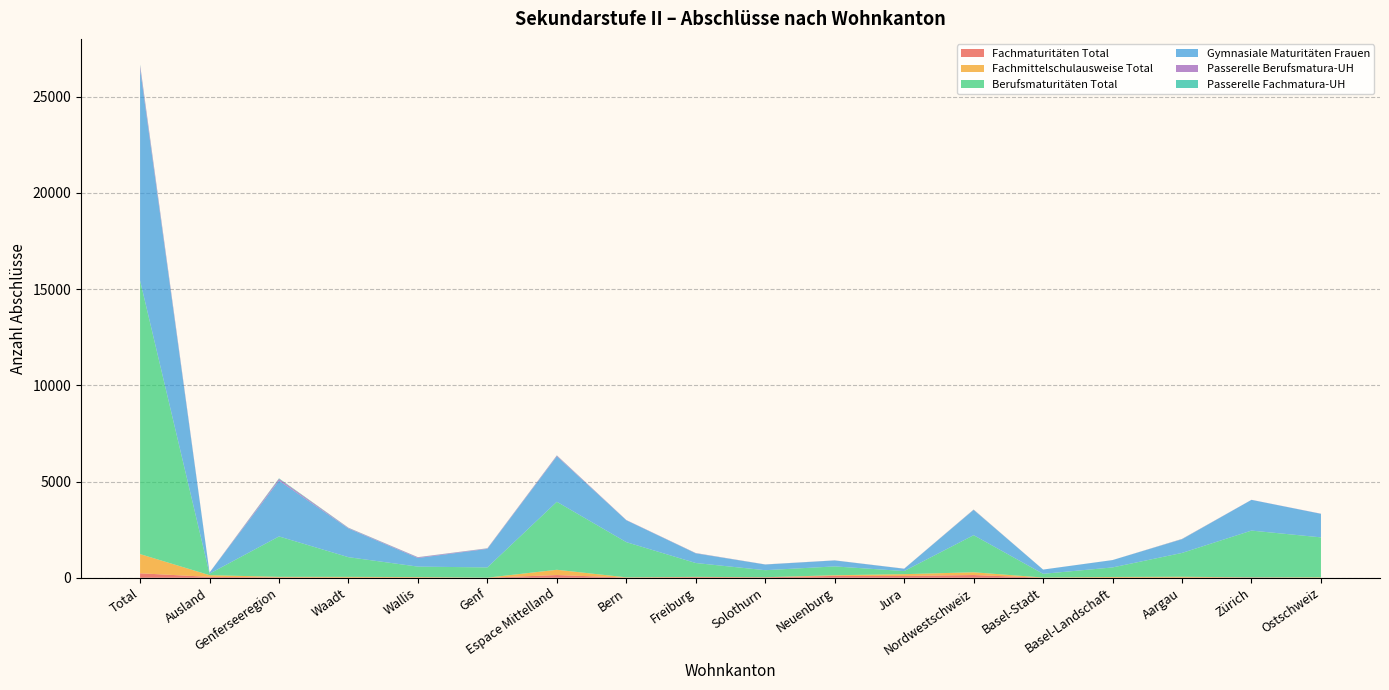

Reading right to left, list all the values displayed in this chart.

Fachmaturitäten Total: 0	22	13	9	2	143	94	98	24	34	11	142	2	13	9	21	47	233
Fachmittelschulausweise Total: 24	0	40	33	11	143	94	34	5	13	12	274	4	24	38	28	89	998
Berufsmaturitäten Total: 2076	2430	1238	496	193	1927	161	459	365	720	1828	3533	533	543	1023	2099	76	14216
Gymnasiale Maturitäten Frauen: 1222	1596	710	381	220	1311	120	310	294	501	1137	2362	963	447	1491	2901	57	11003
Passerelle Berufsmatura-UH: 7	4	12	1	1	14	4	4	5	13	12	38	24	37	28	89	2	164
Passerelle Fachmatura-UH: 1	0	7	1	0	8	1	1	2	5	2	11	8	8	12	28	1	51